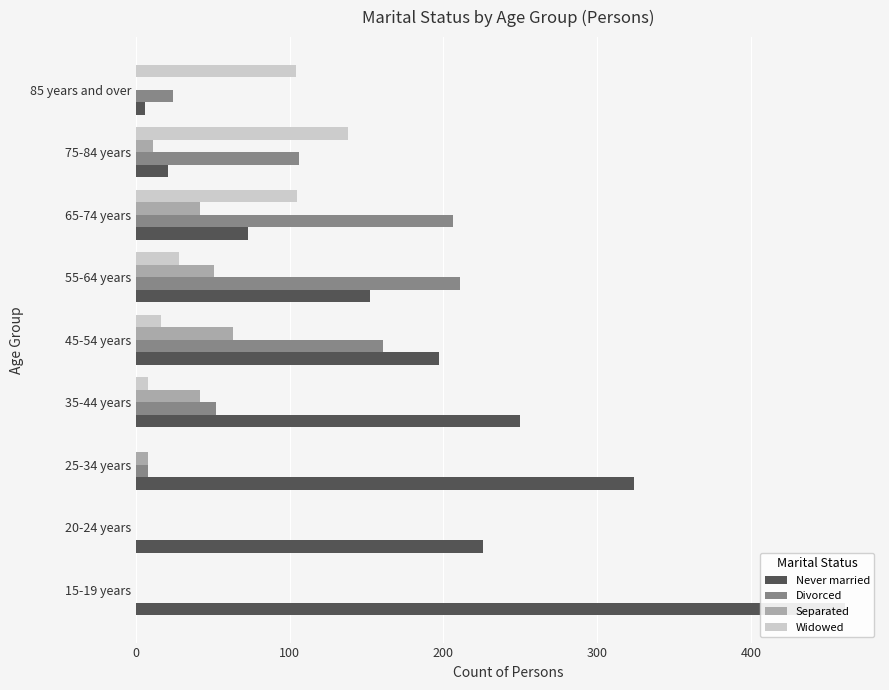

The value of Never married at 75-84 years is 29. True or false?

False